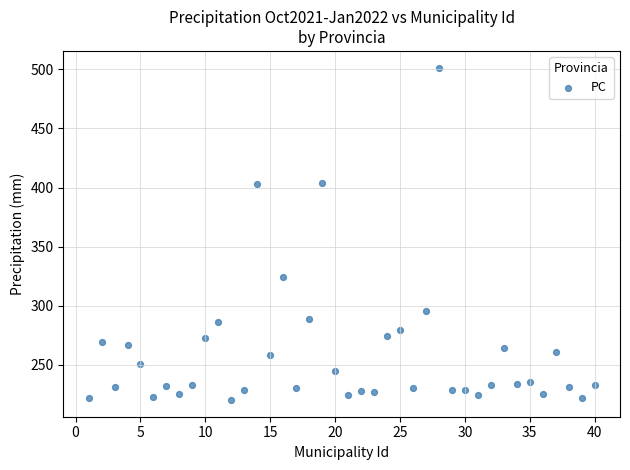

What is the range of X values (max minus min)?

39.0